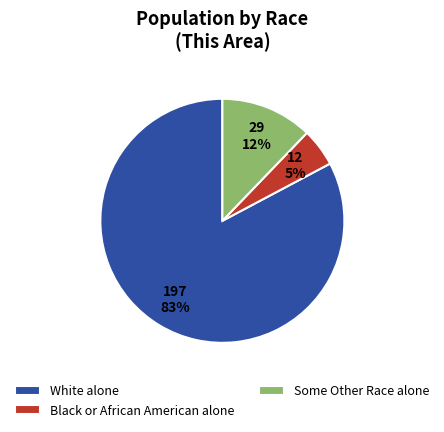

To the nearest percent, what percentage of the pie is White alone?

83%